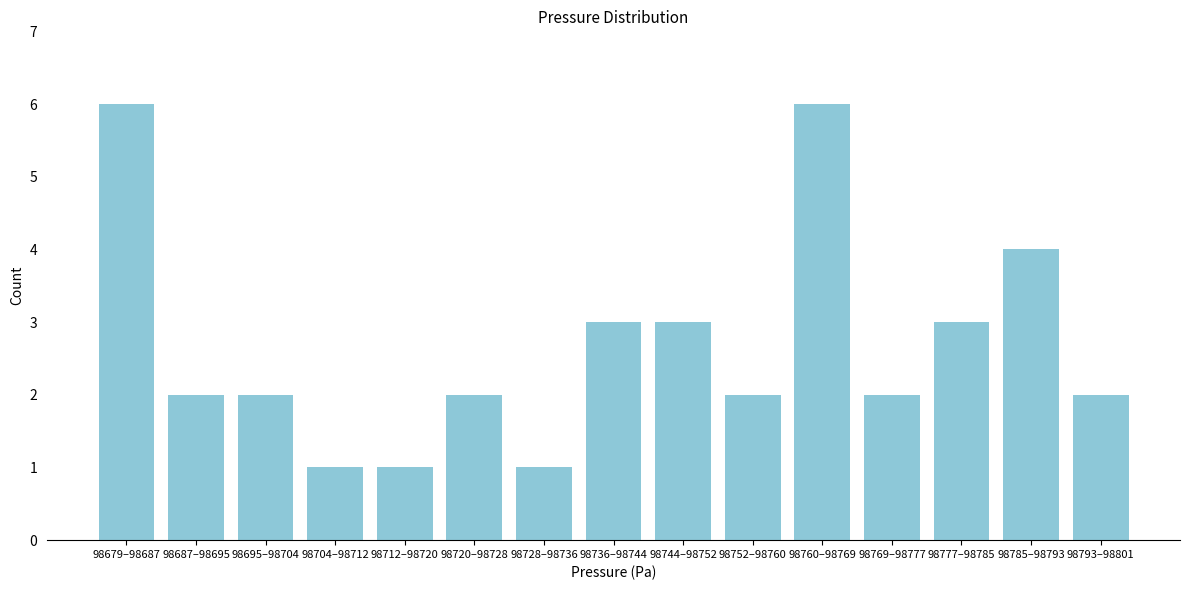

Reading right to left, extract all data points from this chart.

98793–98801=2	98785–98793=4	98777–98785=3	98769–98777=2	98760–98769=6	98752–98760=2	98744–98752=3	98736–98744=3	98728–98736=1	98720–98728=2	98712–98720=1	98704–98712=1	98695–98704=2	98687–98695=2	98679–98687=6